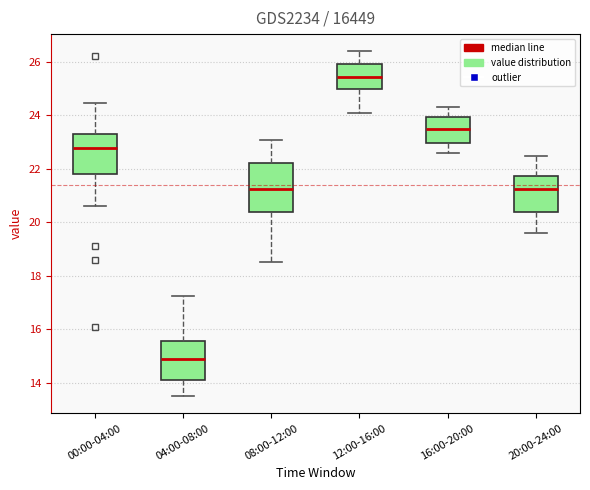

Where is the upper edge of the box for 20:00-24:00 on the y-axis? The values are not printed on the chart, so give them approximately, as read against the axis.

21.8